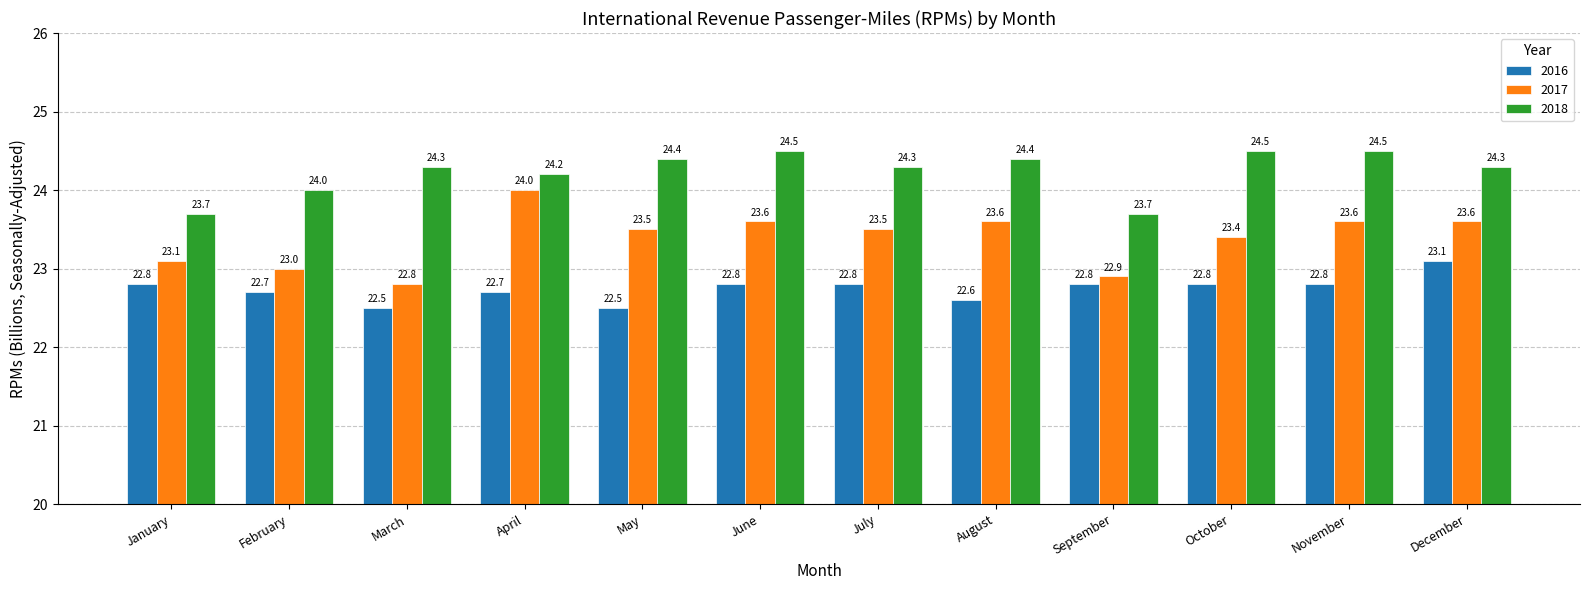

What is the approximate value of 2017 at March?

22.8